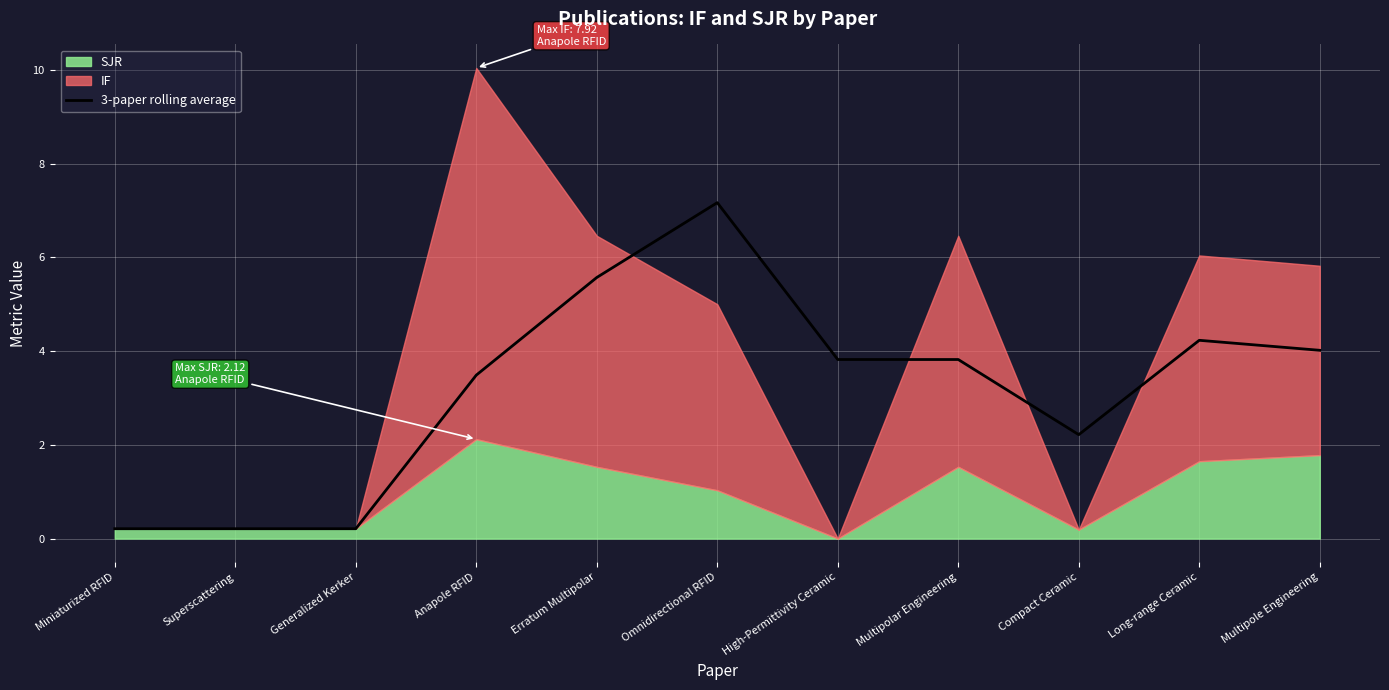

How many interior local valleys (lower than both neighbors) does the data have?

1